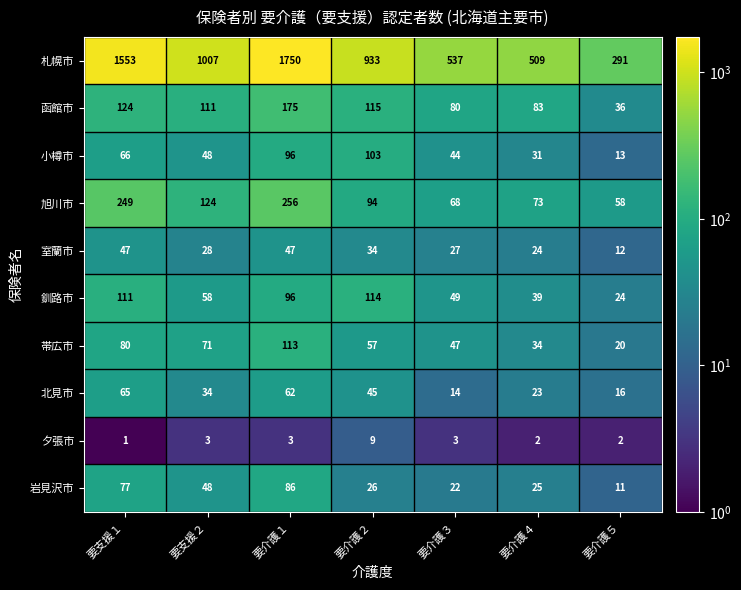

What is the sum of all 釧路市 values?

491